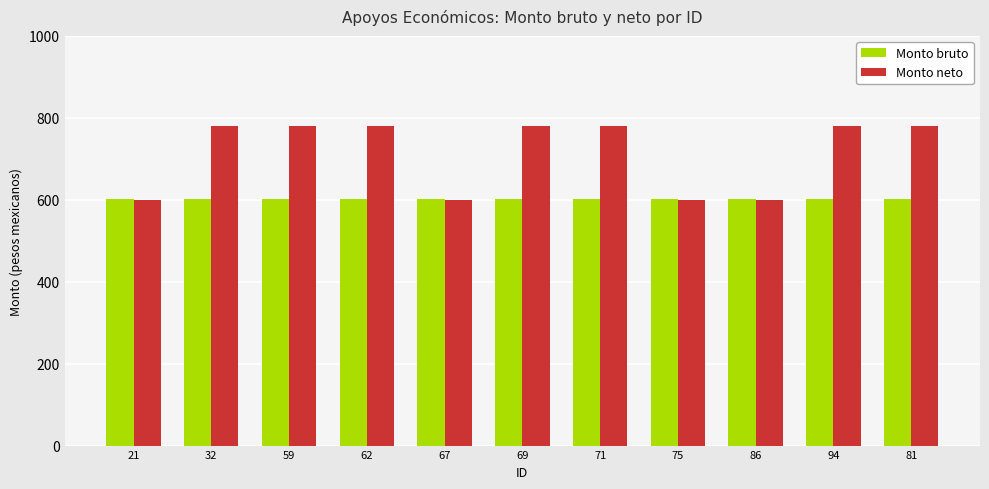

The value of Monto bruto at 32 is 156.3. True or false?

False